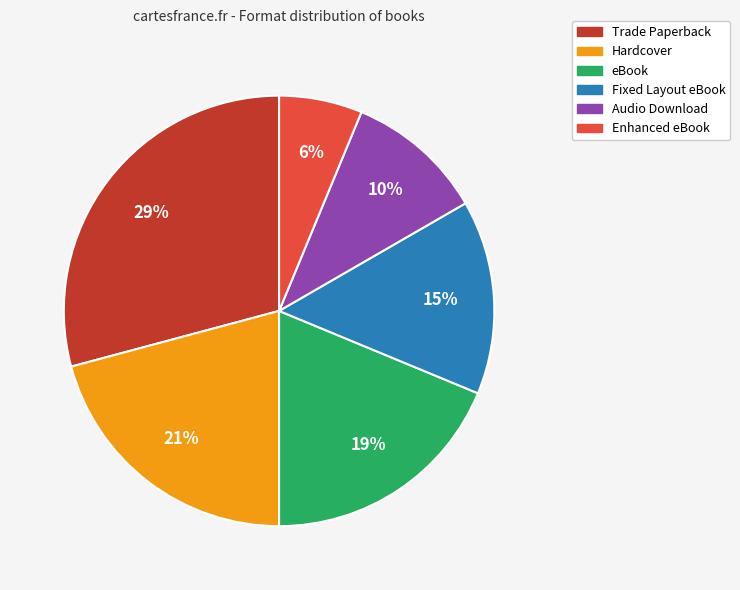

To the nearest percent, what is the difference between the Fixed Layout eBook and eBook slice percentages?

4%